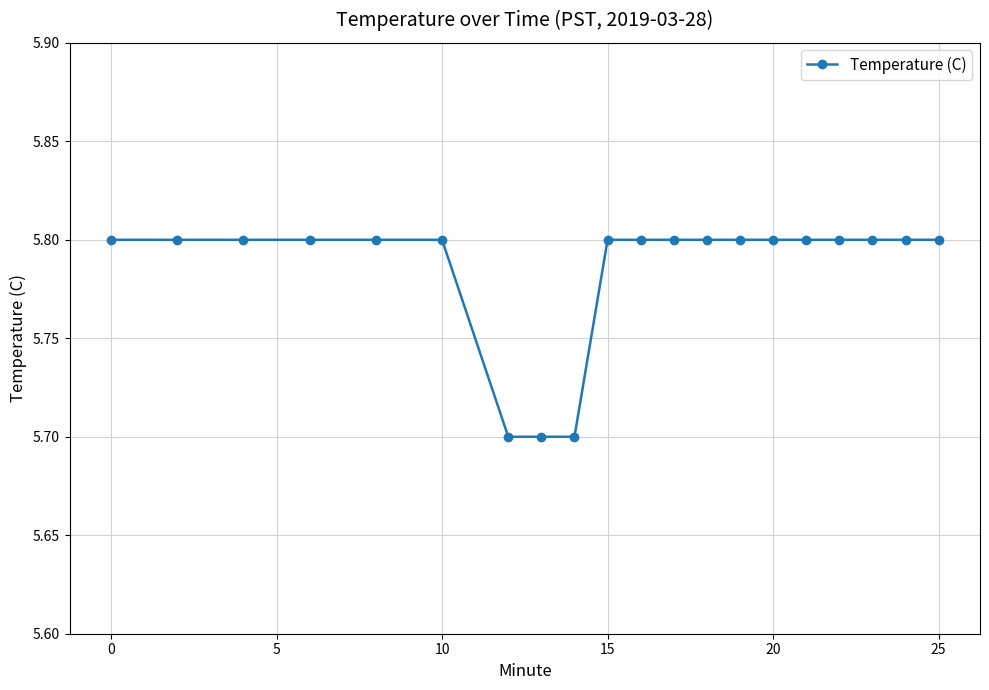

What is the value of the 20th point from the left?

5.8